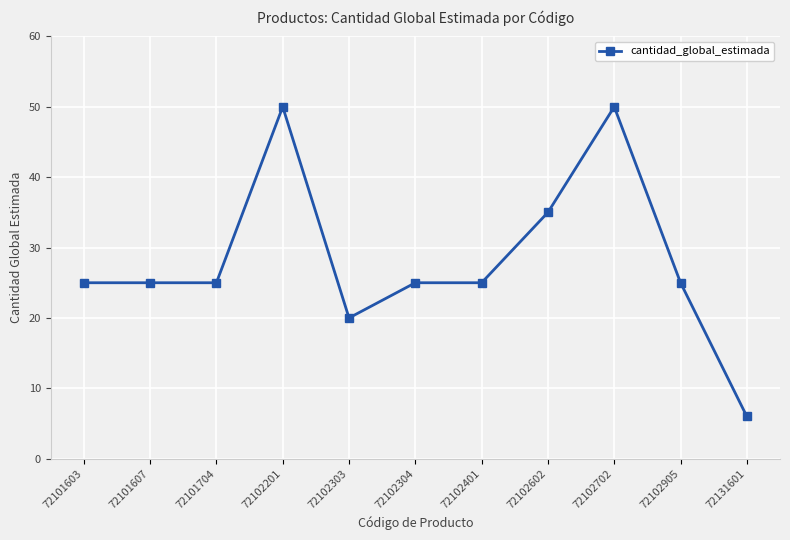

Is it true that the value at 72101603 is 39?

False